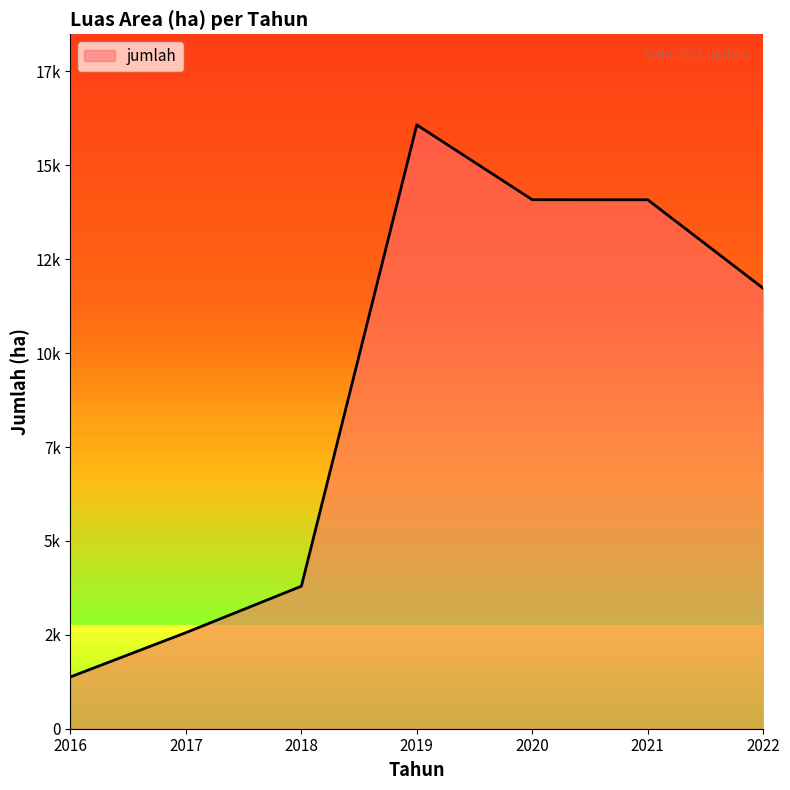

Reading left to right, transcribe all the data shown in this chart.

1380	2558	3795	16077	14084	14083	11727